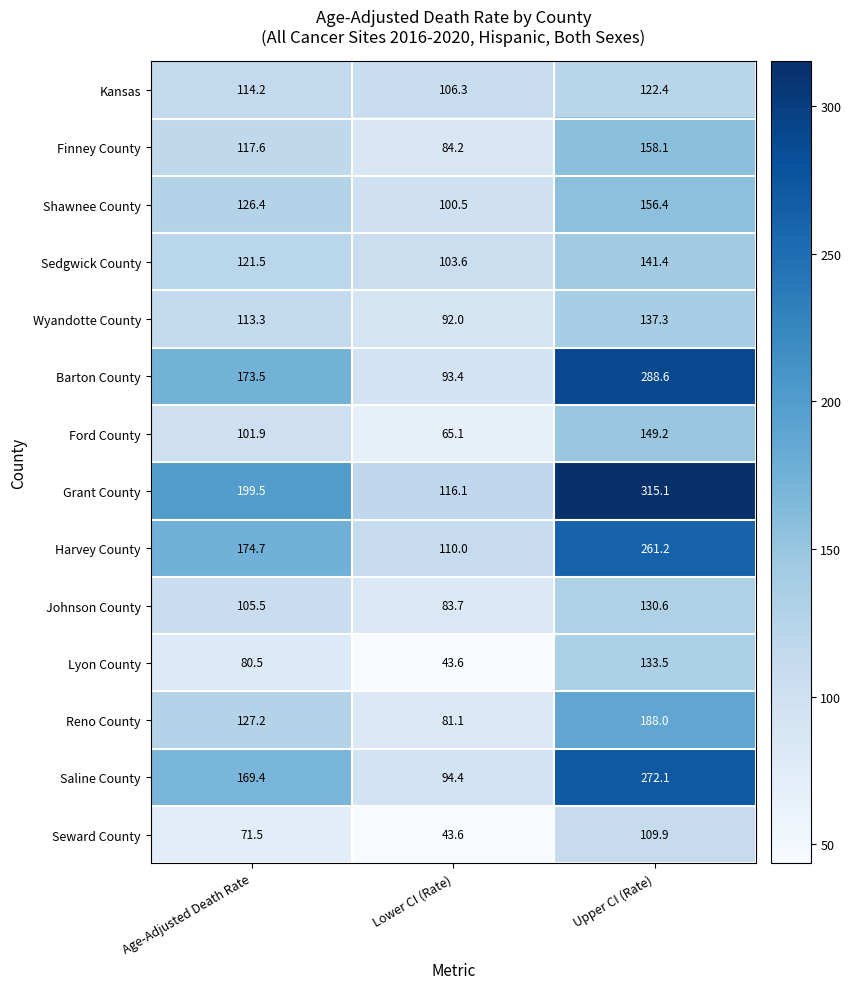

The value of Lyon County at Lower CI (Rate) is 70.6. True or false?

False